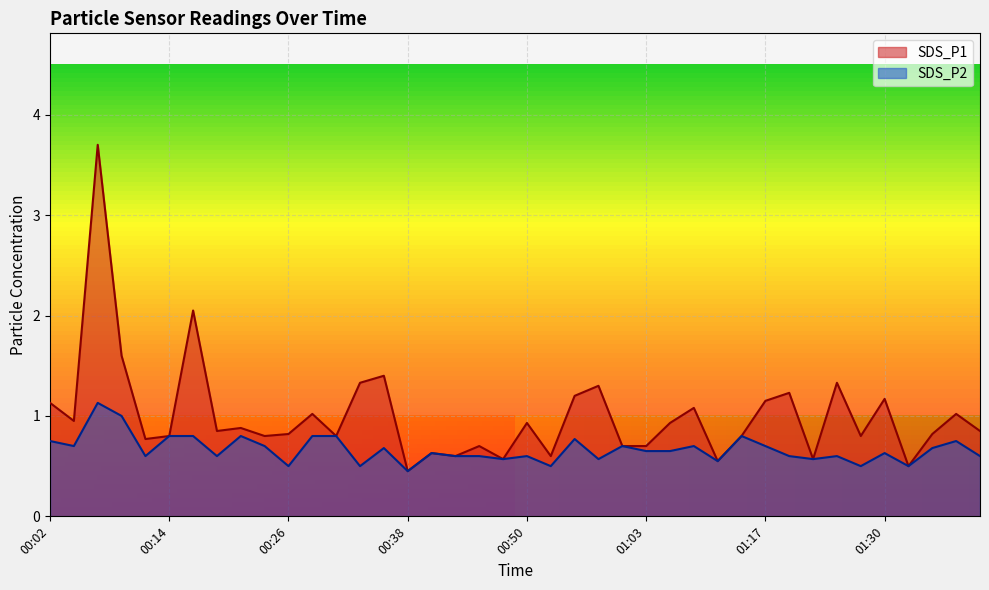

What is the value of the SDS_P1 point at the 34th from the left?

1.3